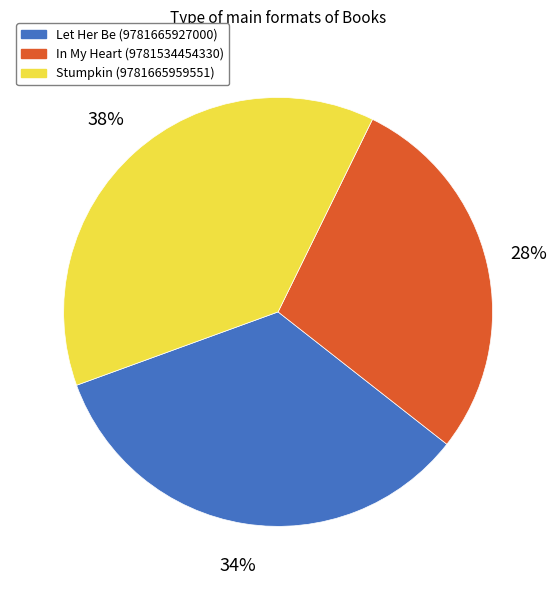

Is the sum of Stumpkin (9781665959551) and Let Her Be (9781665927000) greater than half?

Yes